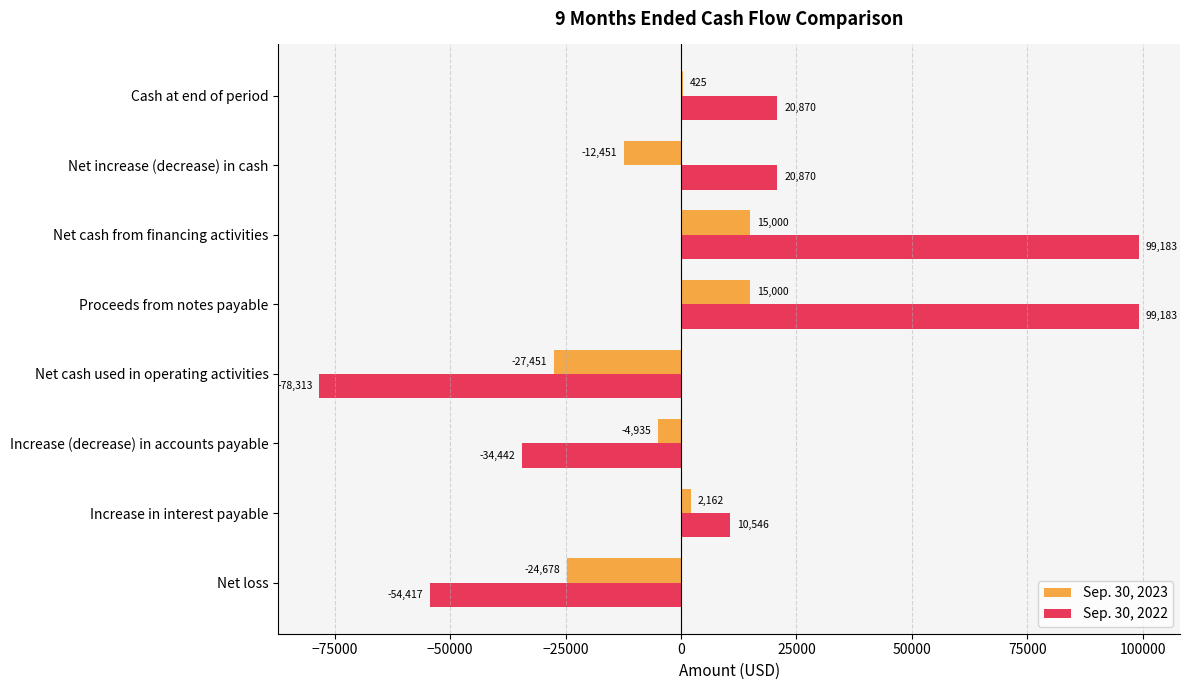

What is the total value across all series at Net increase (decrease) in cash?

8419